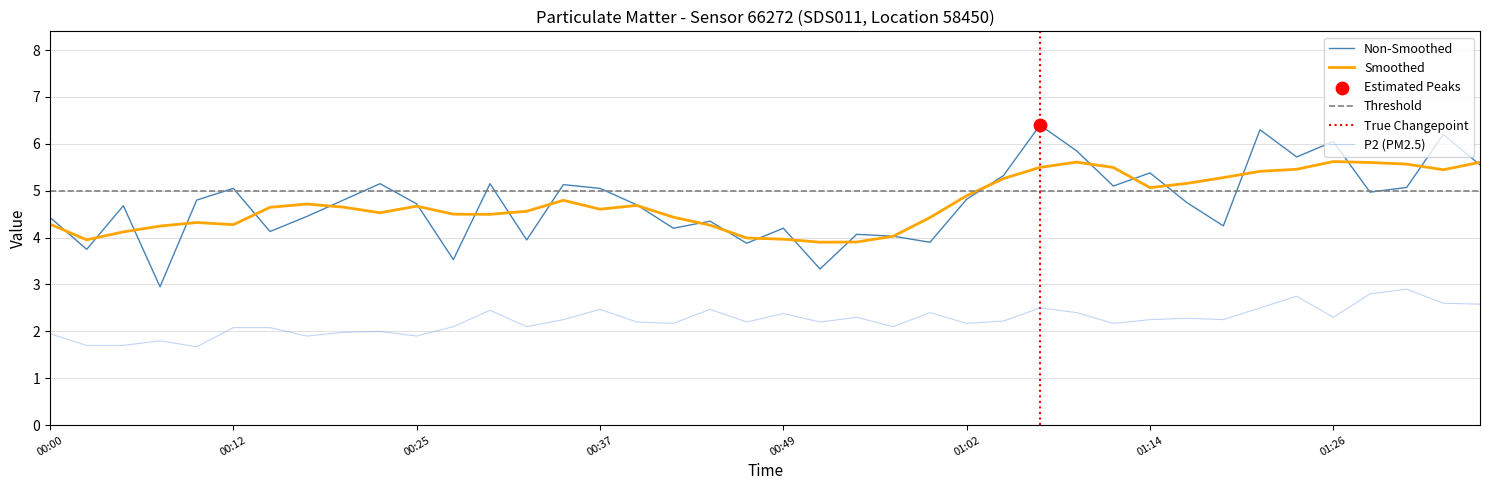

What is the minimum value for P2 (PM2.5)?

1.7